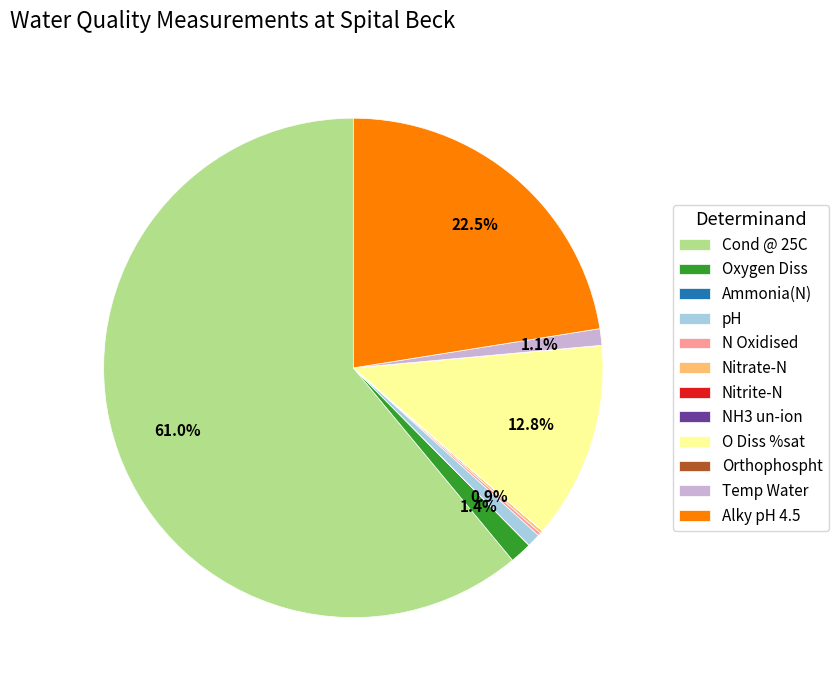

Between Alky pH 4.5 and pH, which is larger?

Alky pH 4.5